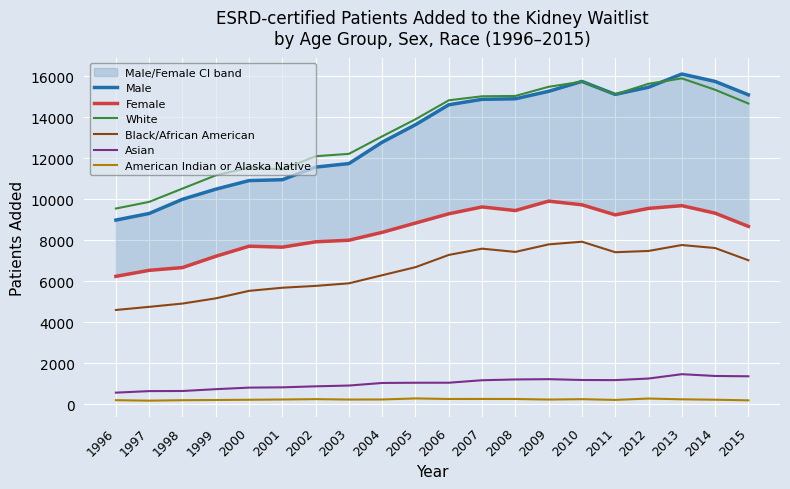

How many interior local valleys does the Black/African American series have?

2